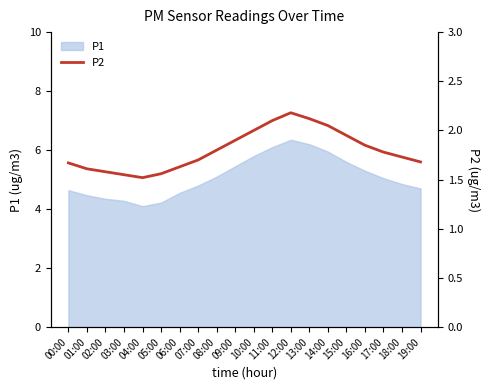

The value of P1 at 00:00 is 2.0. True or false?

False